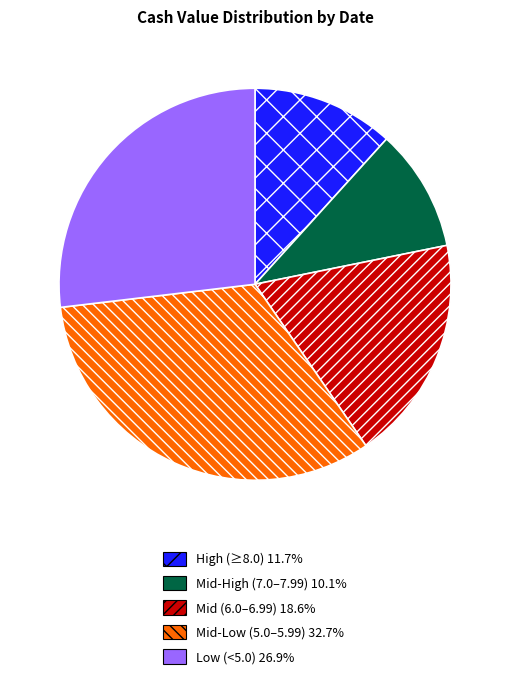

Does any single category account for the majority?

No